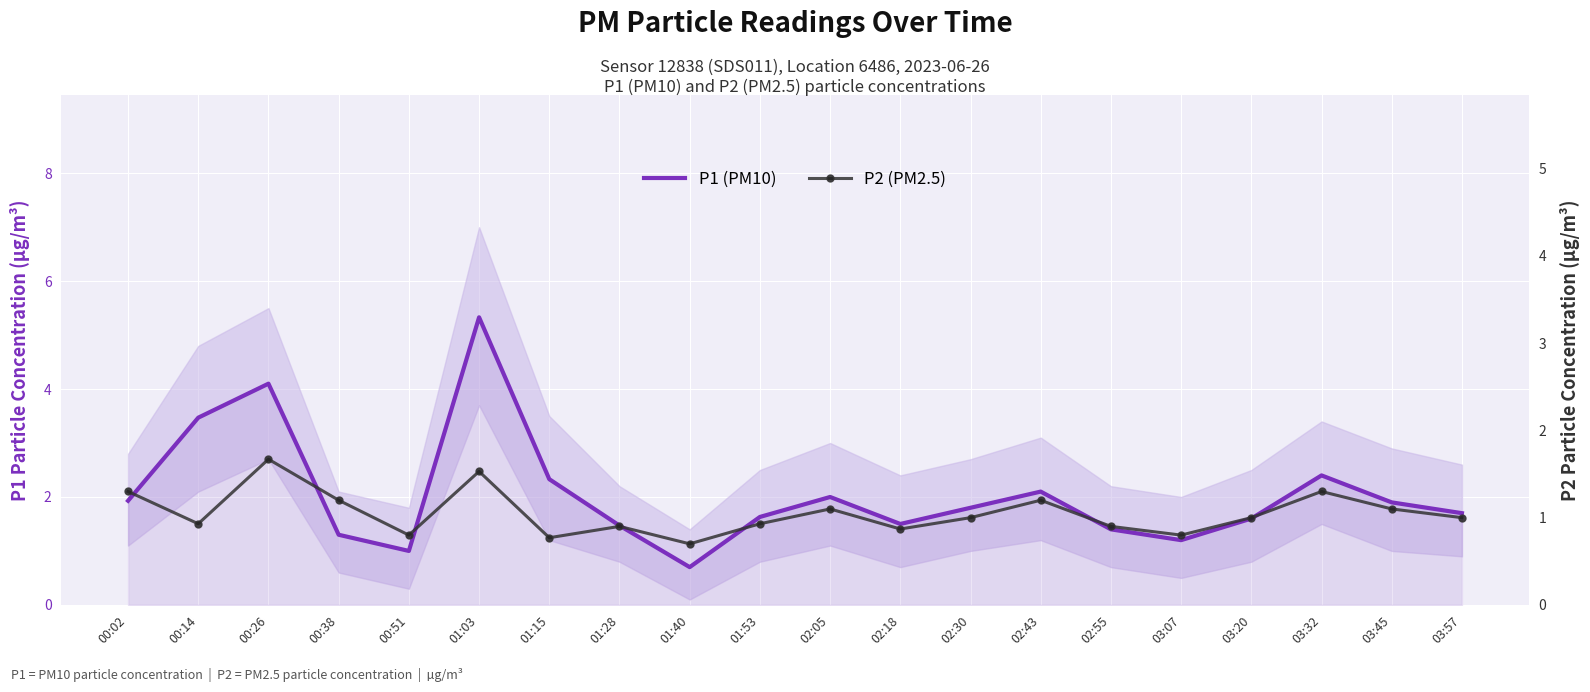

What is the difference between the second highest and second lowest values in the P2 (PM2.5) series?

0.8